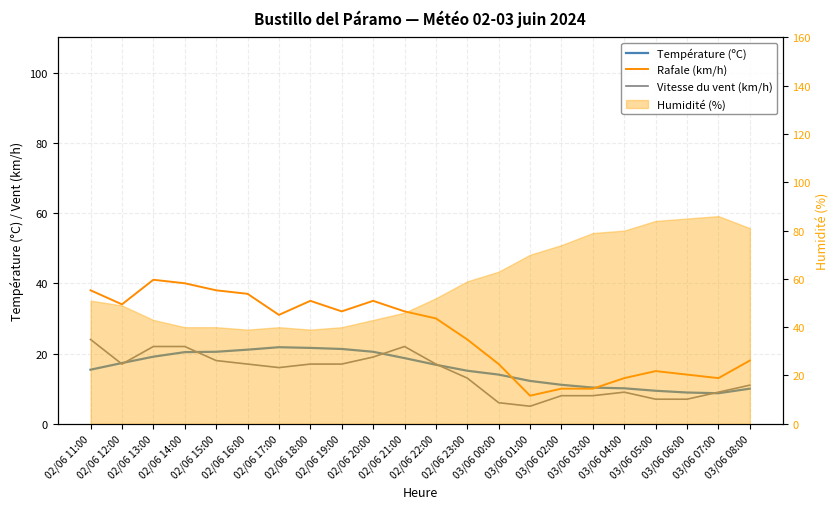

Reading left to right, extract all data points from this chart.

Température (ºC): 15.4	17.3	19.1	20.4	20.5	21.1	21.8	21.6	21.3	20.5	18.7	16.8	15.1	14.0	12.2	11.1	10.3	10.1	9.4	8.9	8.7	10.0
Rafale (km/h): 38.0	34.0	41.0	40.0	38.0	37.0	31.0	35.0	32.0	35.0	32.0	30.0	24.0	17.0	8.0	10.0	10.0	13.0	15.0	14.0	13.0	18.0
Vitesse du vent (km/h): 24.0	17.0	22.0	22.0	18.0	17.0	16.0	17.0	17.0	19.0	22.0	17.0	13.0	6.0	5.0	8.0	8.0	9.0	7.0	7.0	9.0	11.0